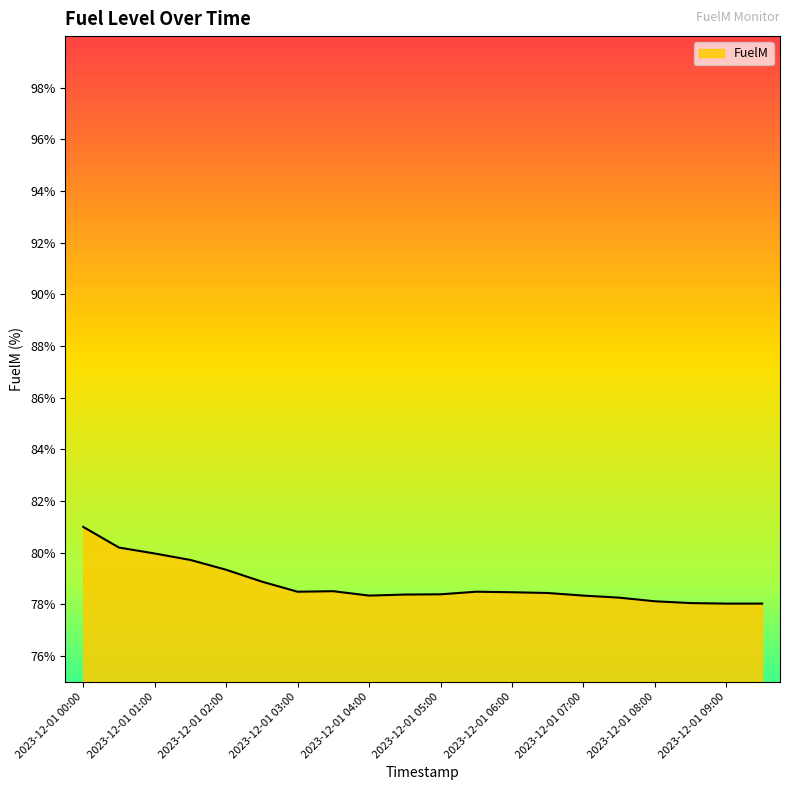

Does the chart have visible grid lines?

No